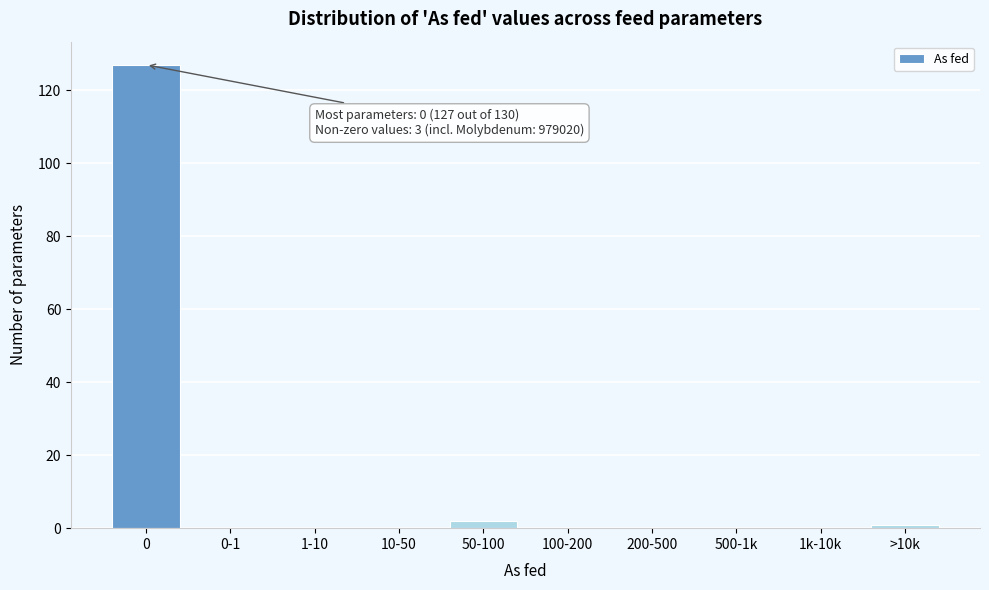

Reading left to right, transcribe all the data shown in this chart.

0=127	0-1=0	1-10=0	10-50=0	50-100=2	100-200=0	200-500=0	500-1k=0	1k-10k=0	>10k=1